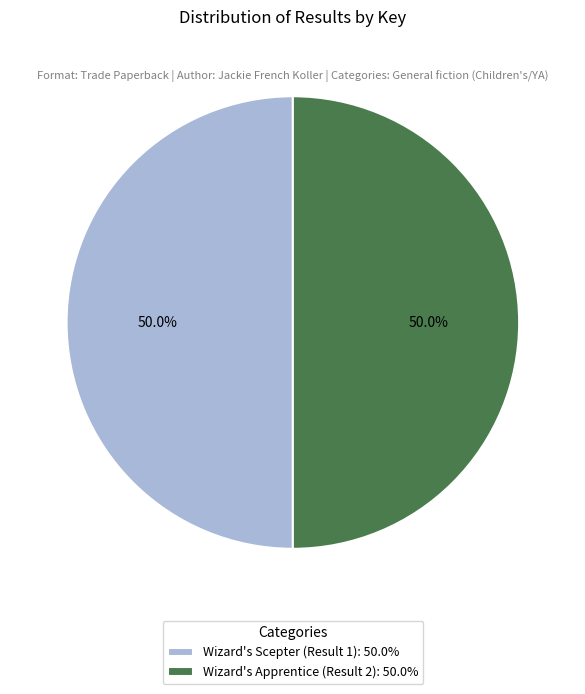

What portion of the pie excludes Wizard's Scepter (Result 1)?

50.0%